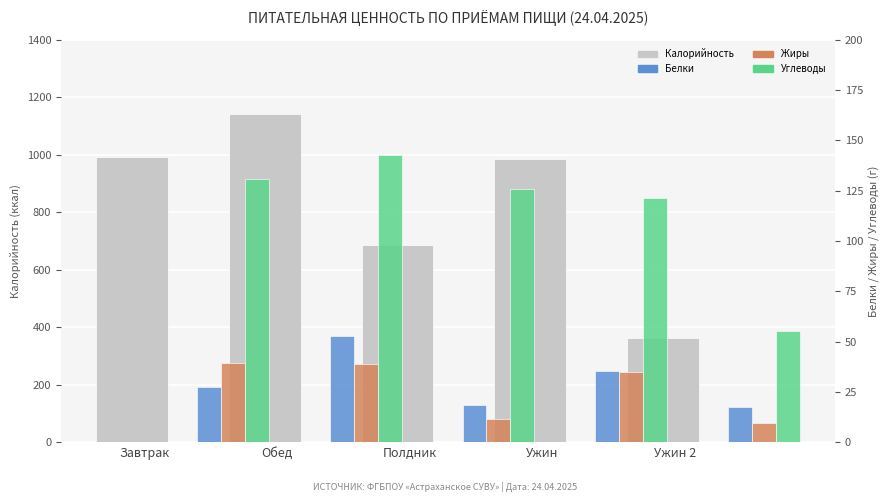

What position from the right is Обед?

4